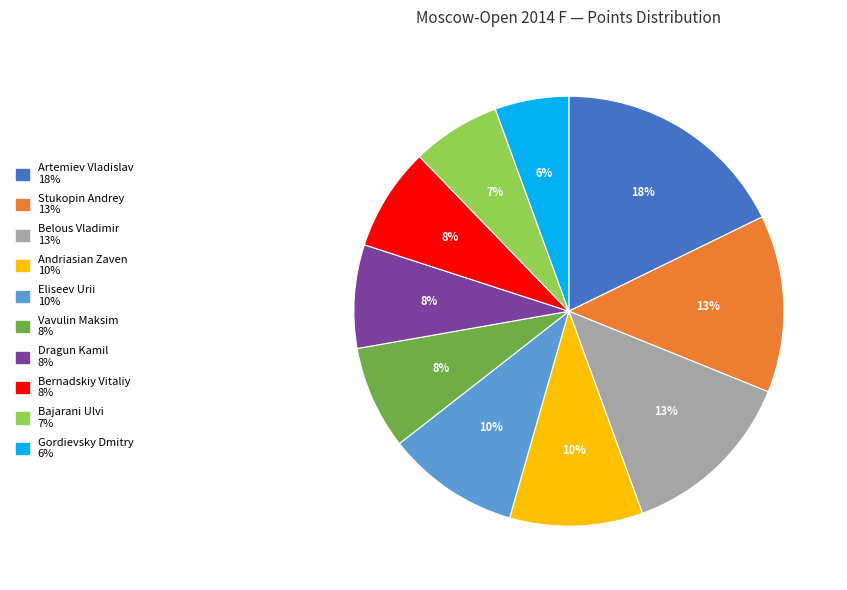

Is it true that Gordievsky Dmitry is 6% of the pie?

True